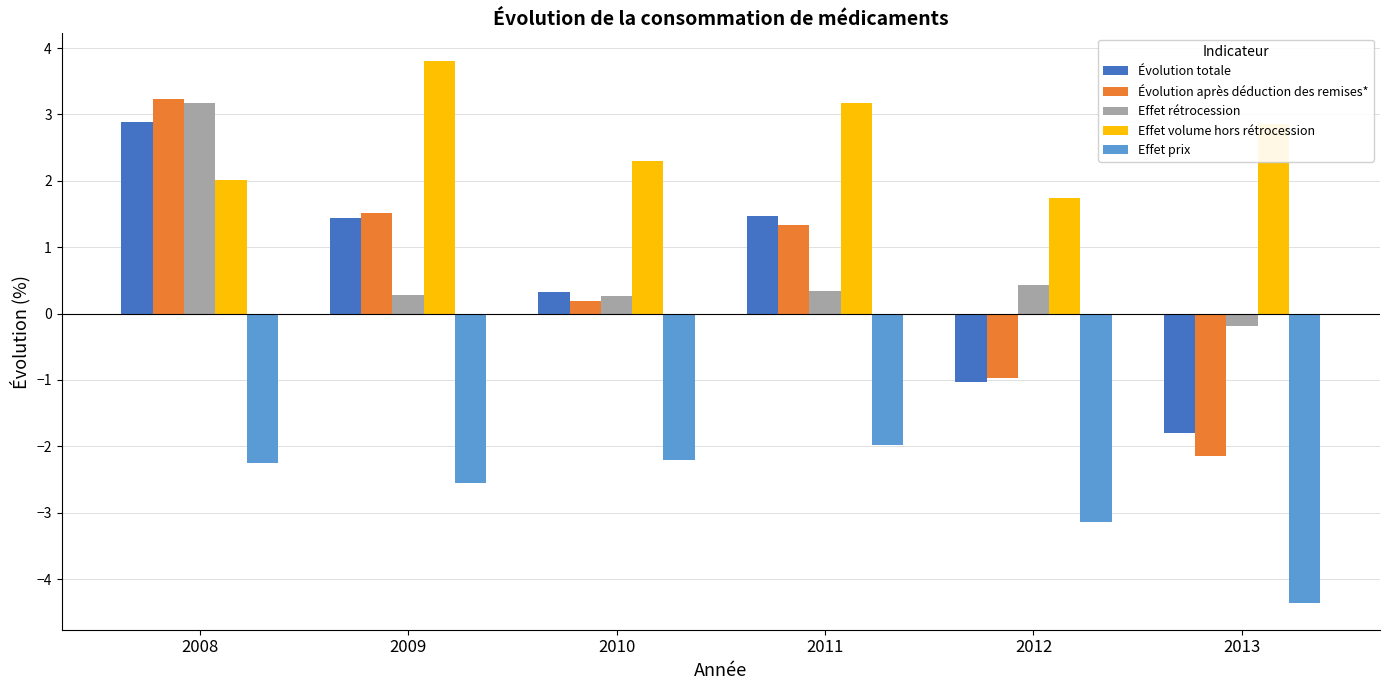

At which label is Effet prix closest to -3?

2012